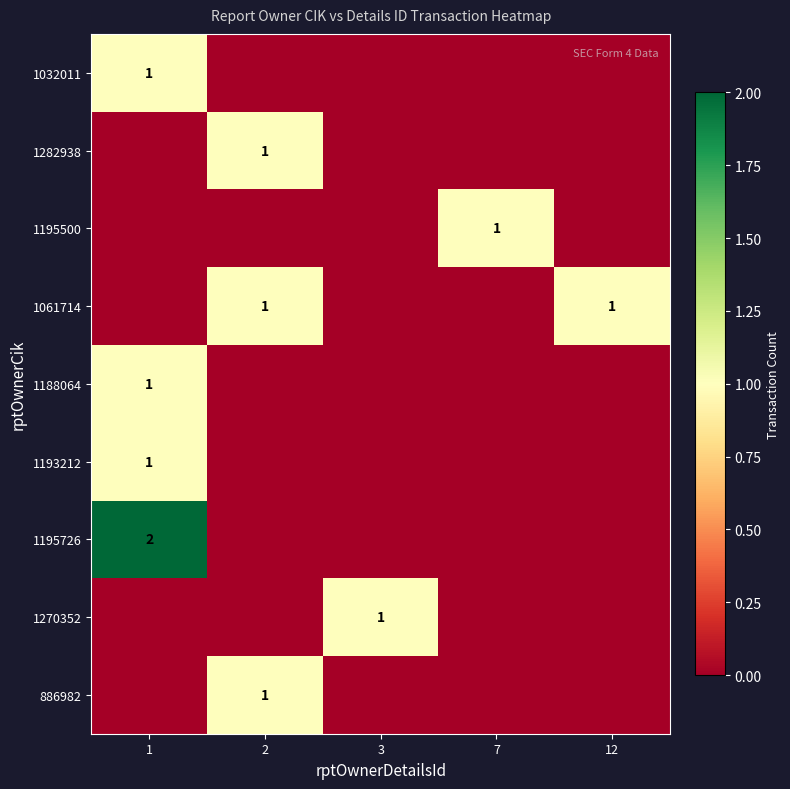

Is it true that 1270352 equals 0 at 3?

False